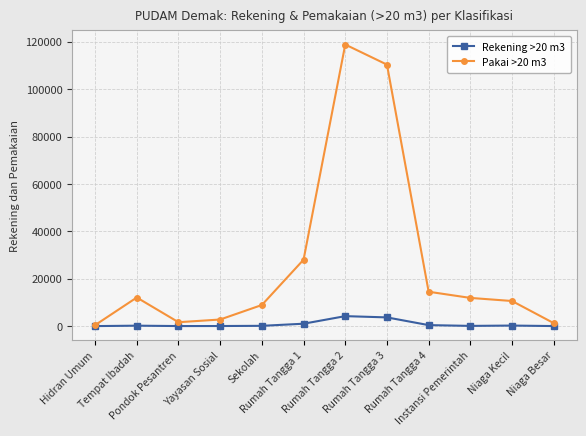

The value of Rekening >20 m3 at Niaga Kecil is 230. True or false?

True